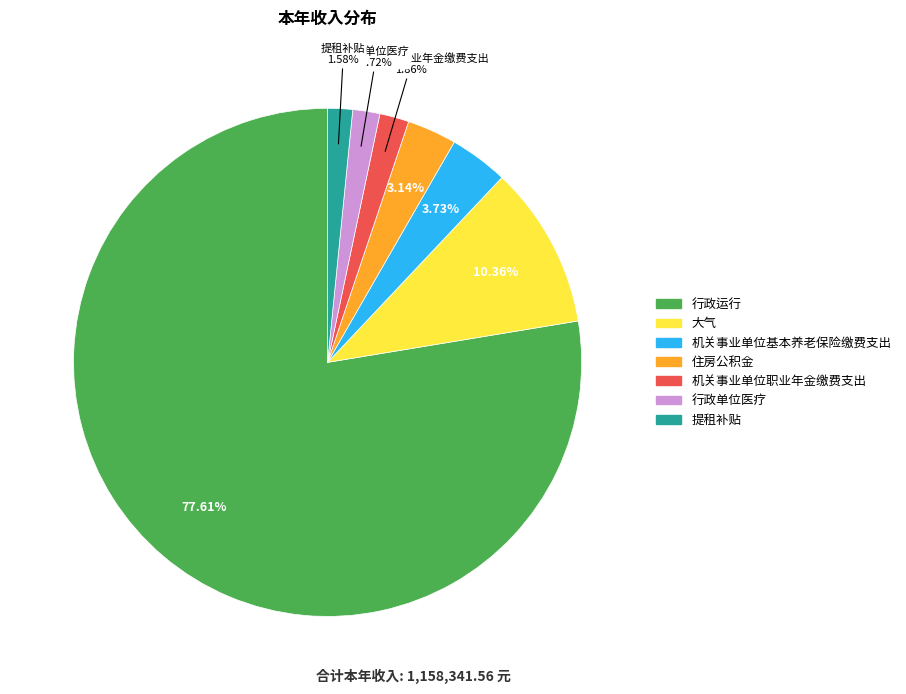

Is it true that 住房公积金 is 3% of the pie?

True